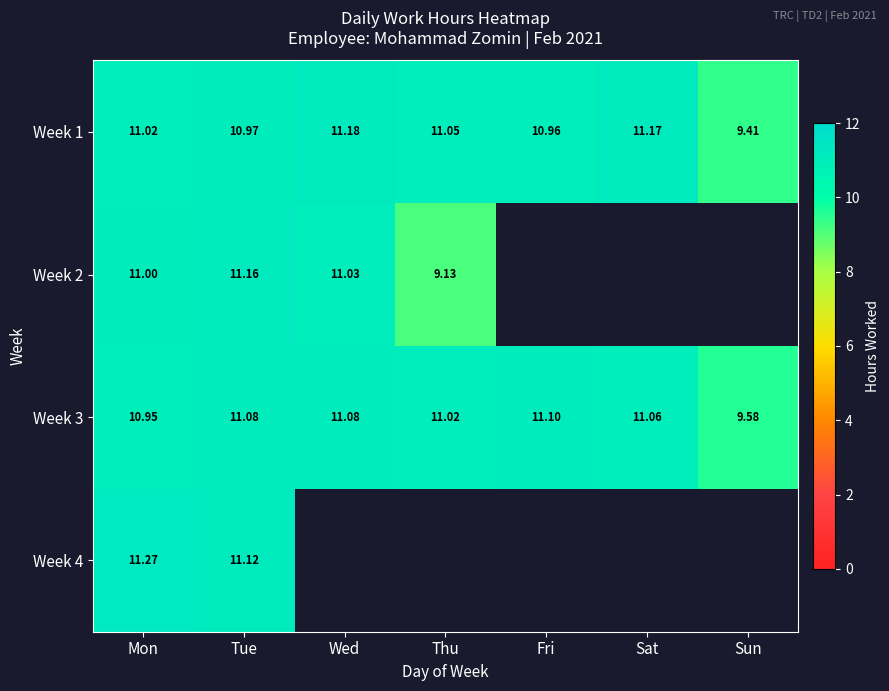

Is the value of Week 1 at Mon greater than the value of Week 3 at Sat?

No